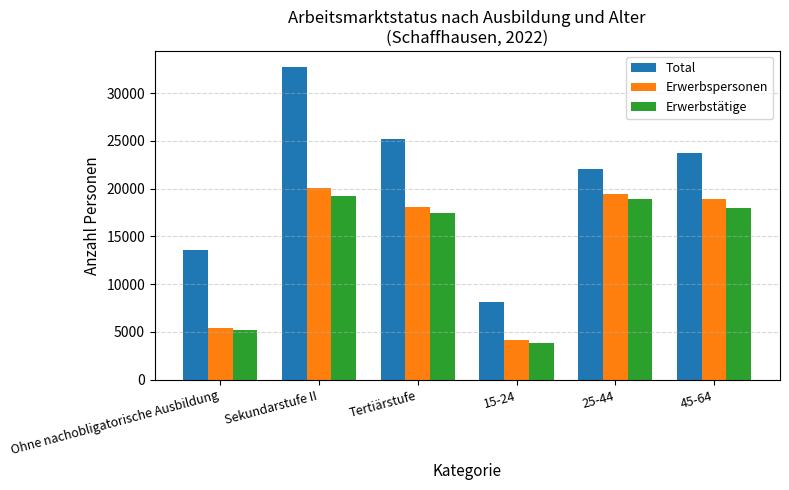

Which label corresponds to the largest value in the chart?

Sekundarstufe II